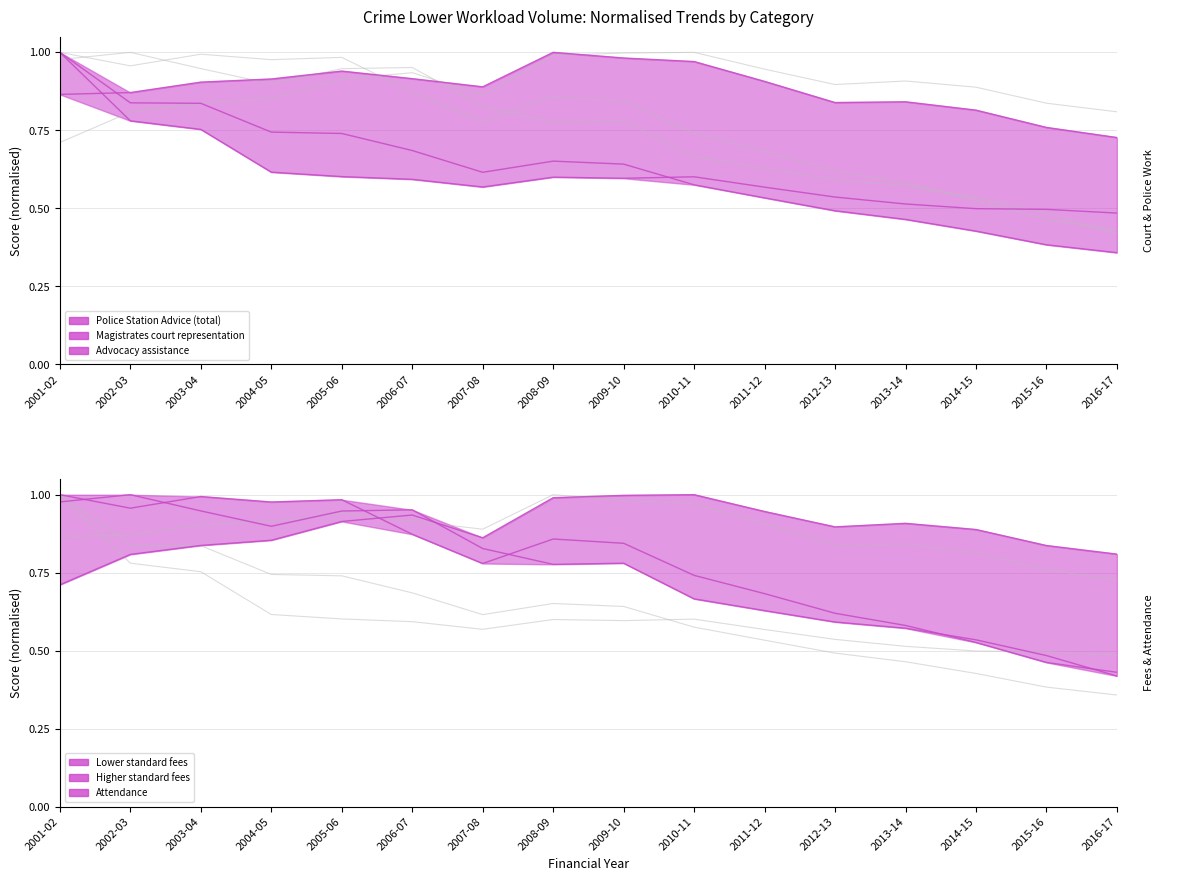

Where is the first local maximum for Advocacy assistance?

2008-09